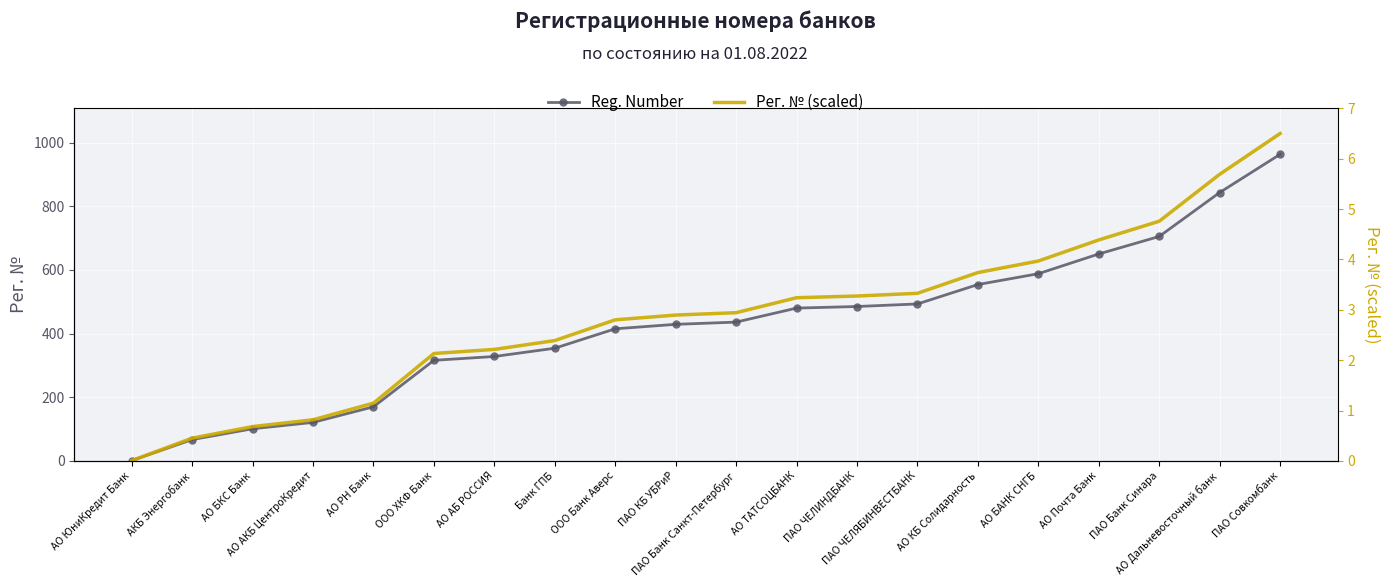

True or false: Рег. № (scaled) has more than 0 points higher than both neighbors.

False